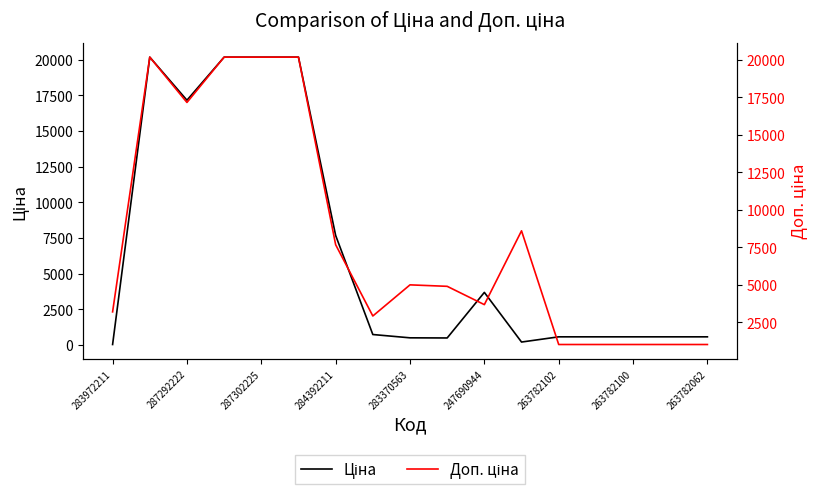

What is the difference between the Доп. ціна values at 9 and 287302225?

12257.3